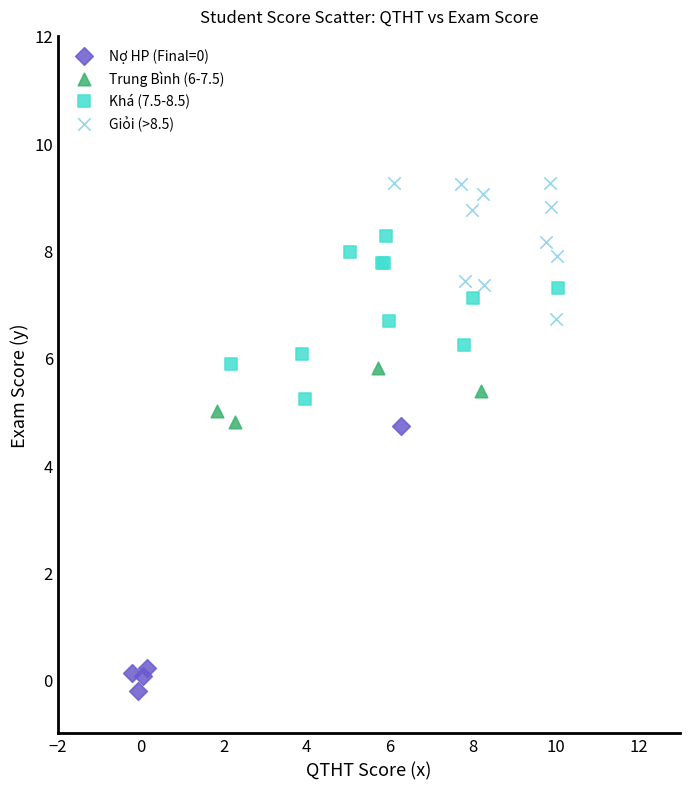

Which series contains the highest Y value?

Giỏi (>8.5)